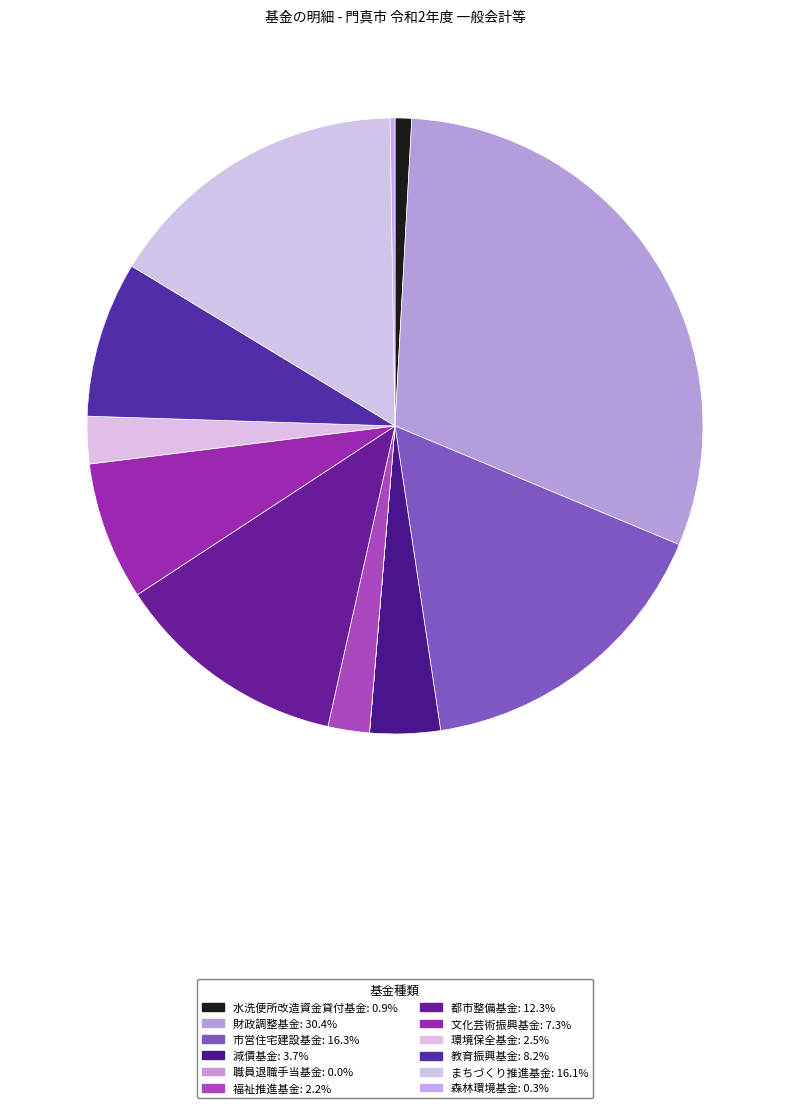

Is there any slice that represents more than half of the pie?

No